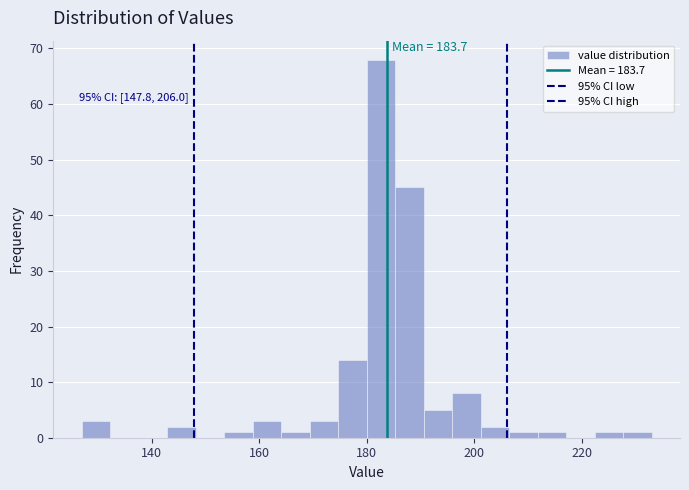

Around what value on the x-axis is the tallest bar? Give the approximate position of its centre, as read against the axis.

182